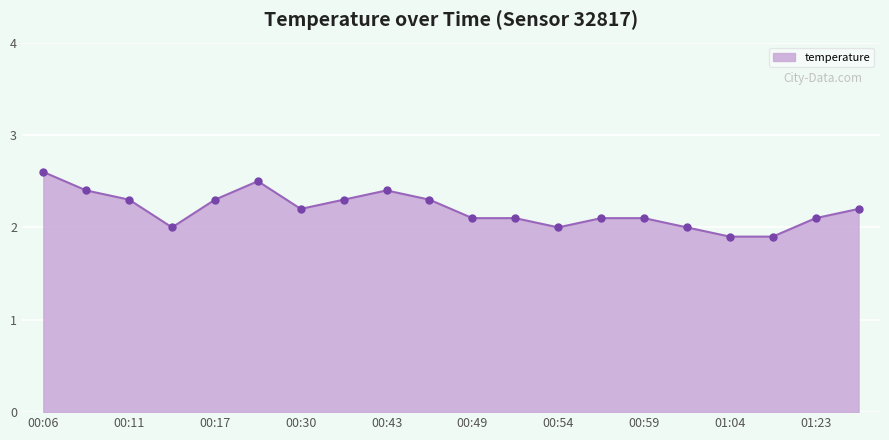

What is the value of the 18th point from the left?

1.9